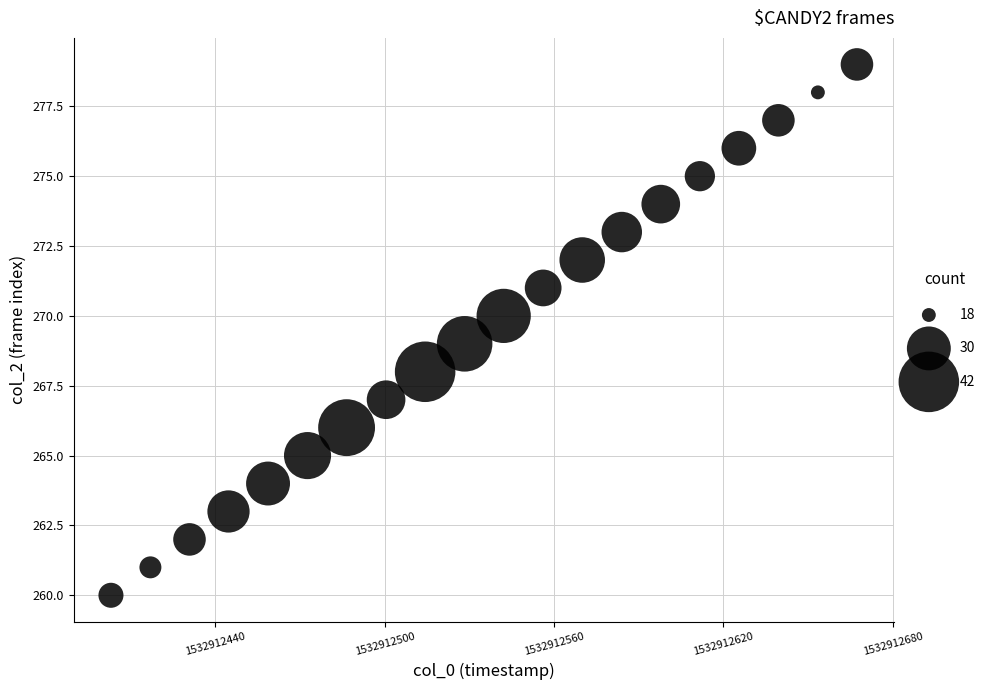

How many data points are displayed?

20